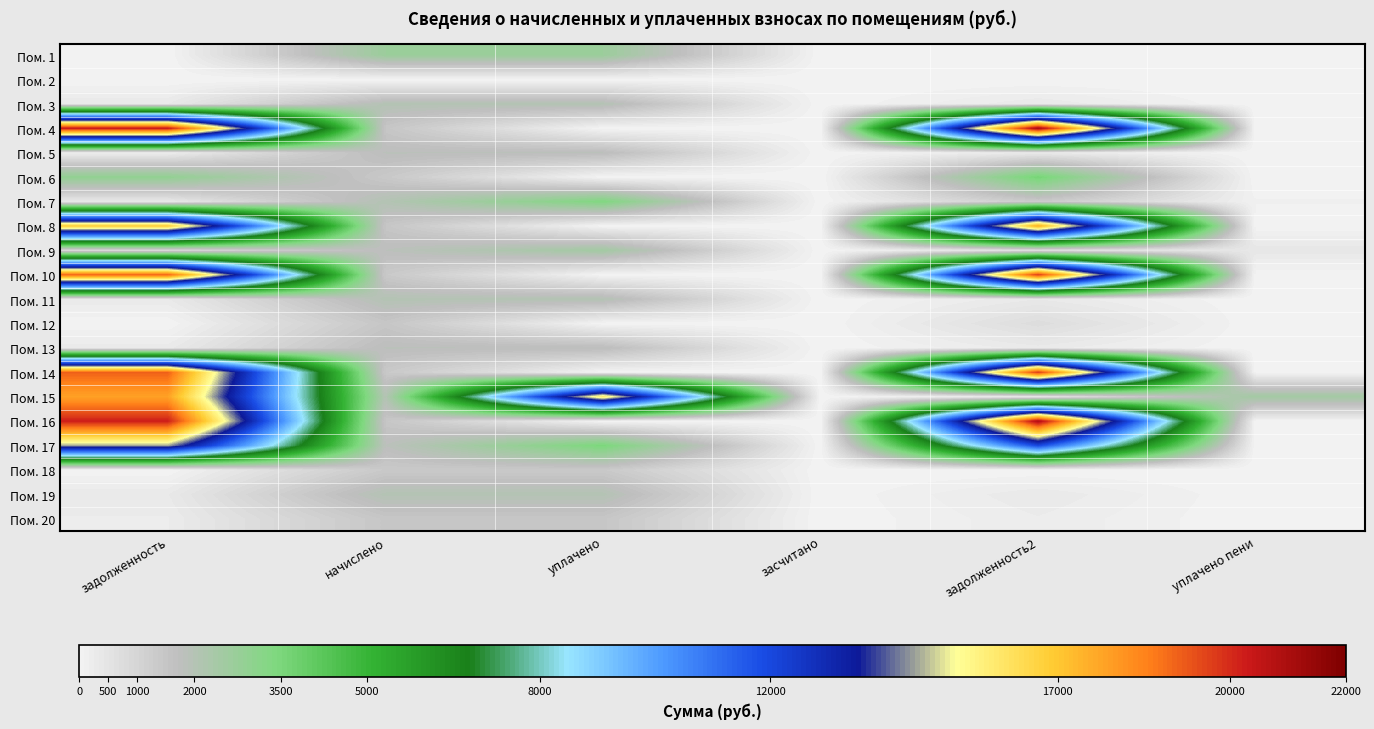

Rank the series by their maximum value, from lowest to highest.

Пом. 2, Пом. 18, Пом. 12, Пом. 20, Пом. 13, Пом. 5, Пом. 3, Пом. 11, Пом. 19, Пом. 9, Пом. 1, Пом. 7, Пом. 6, Пом. 17, Пом. 8, Пом. 15, Пом. 10, Пом. 14, Пом. 16, Пом. 4